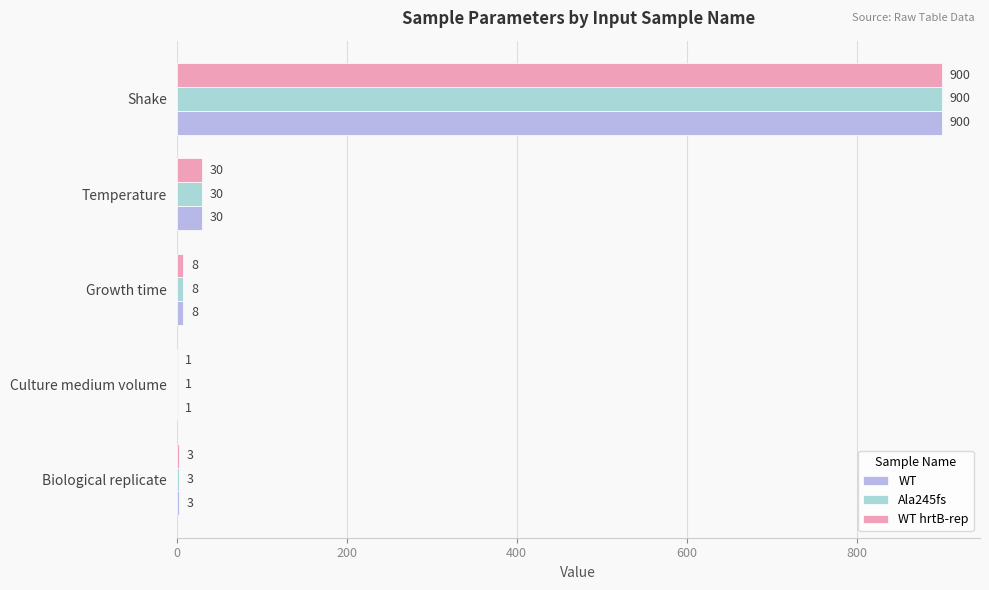

What is the average value of the WT hrtB-rep series?

188